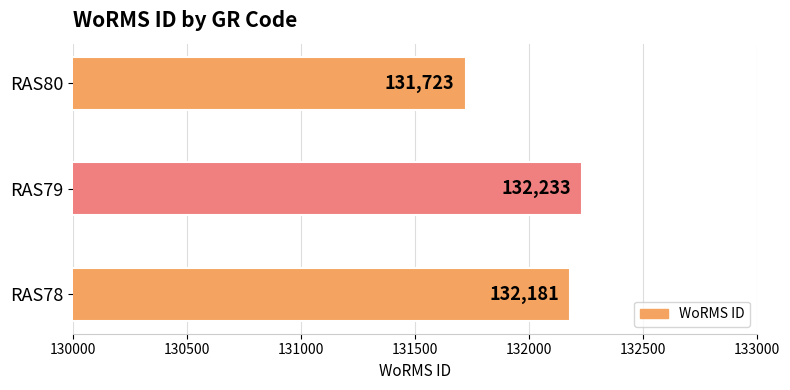

The chart shows a value of 131723 at RAS80. True or false?

True